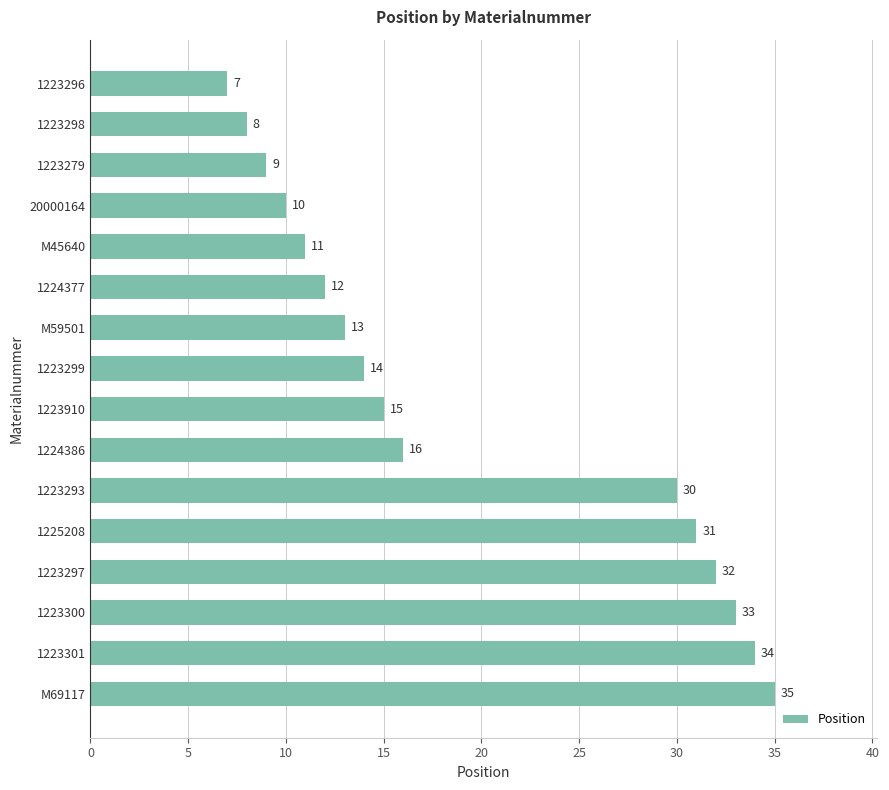

Rank the categories by value from highest to lowest.

M69117, 1223301, 1223300, 1223297, 1225208, 1223293, 1224386, 1223910, 1223299, M59501, 1224377, M45640, 20000164, 1223279, 1223298, 1223296